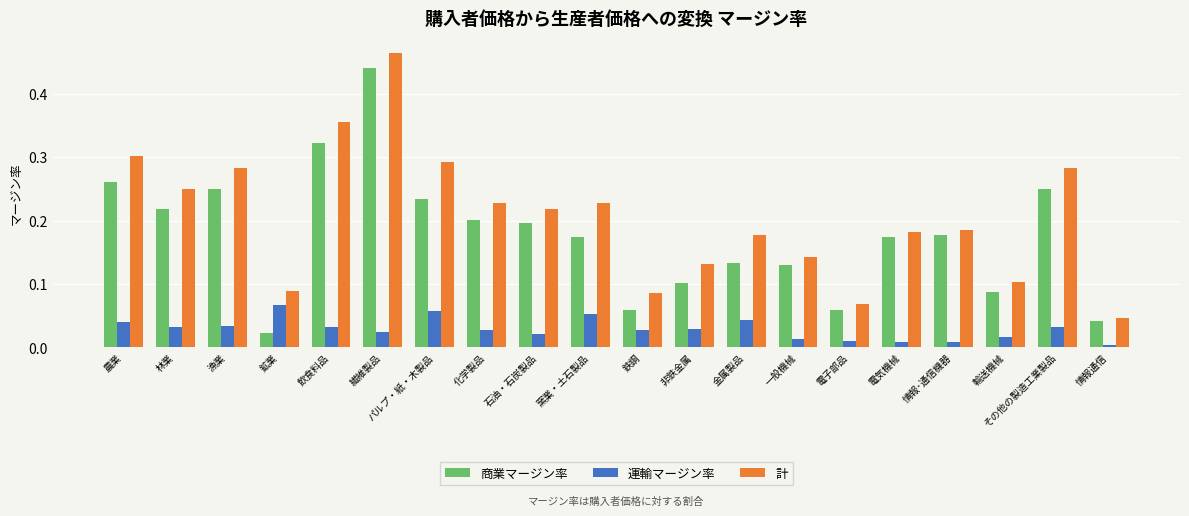

Which category has the highest value across all series?

繊維製品